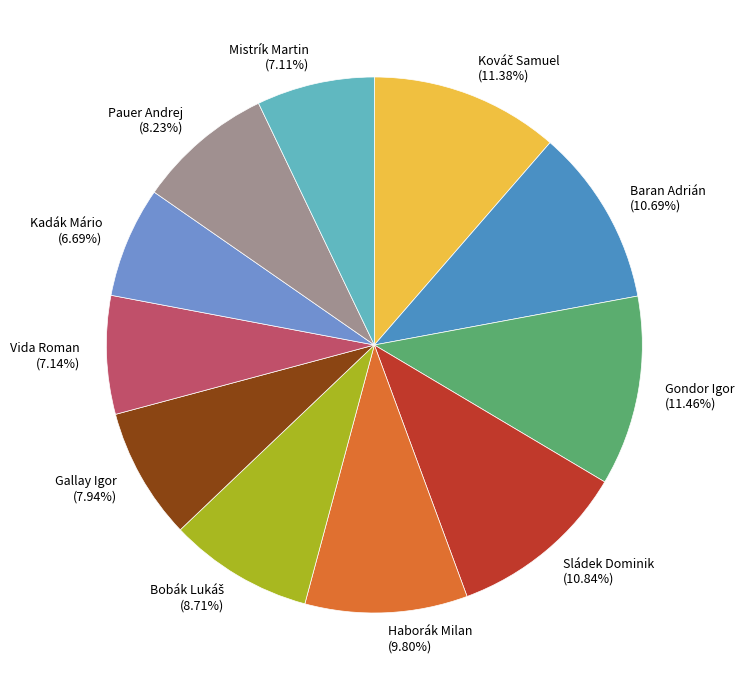

To the nearest percent, what percentage of the pie is Haborák Milan?

10%